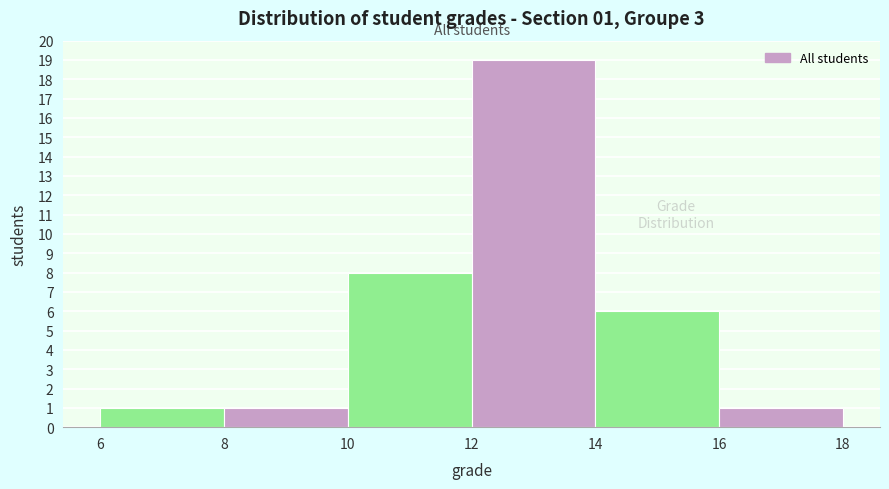

Over which range of the x-axis is the bar tallest?

12 to 14